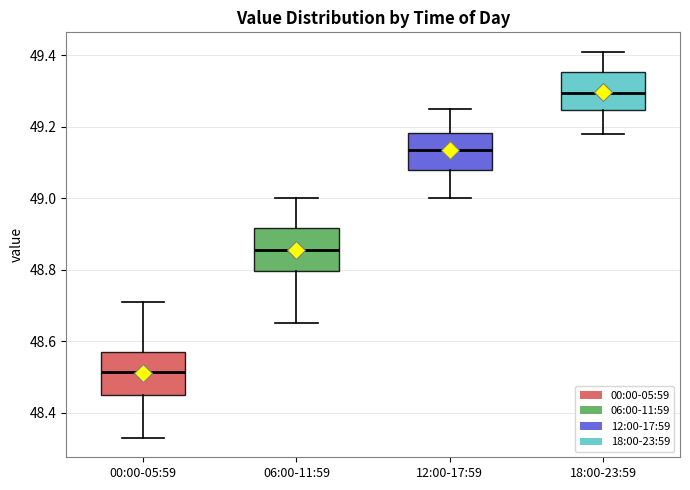

Reading left to right, transcribe this box plot: for each box, give where its median line is, the range the box spans, and where its two whiskers end, as read against the y-axis. The values are not printed on the chart, so give them approximately, as read against the axis.

00:00-05:59: median 48.52, box 48.46 to 48.58, whiskers 48.34 to 48.72
06:00-11:59: median 48.86, box 48.80 to 48.92, whiskers 48.66 to 49.00
12:00-17:59: median 49.14, box 49.08 to 49.18, whiskers 49.00 to 49.26
18:00-23:59: median 49.30, box 49.24 to 49.36, whiskers 49.18 to 49.42